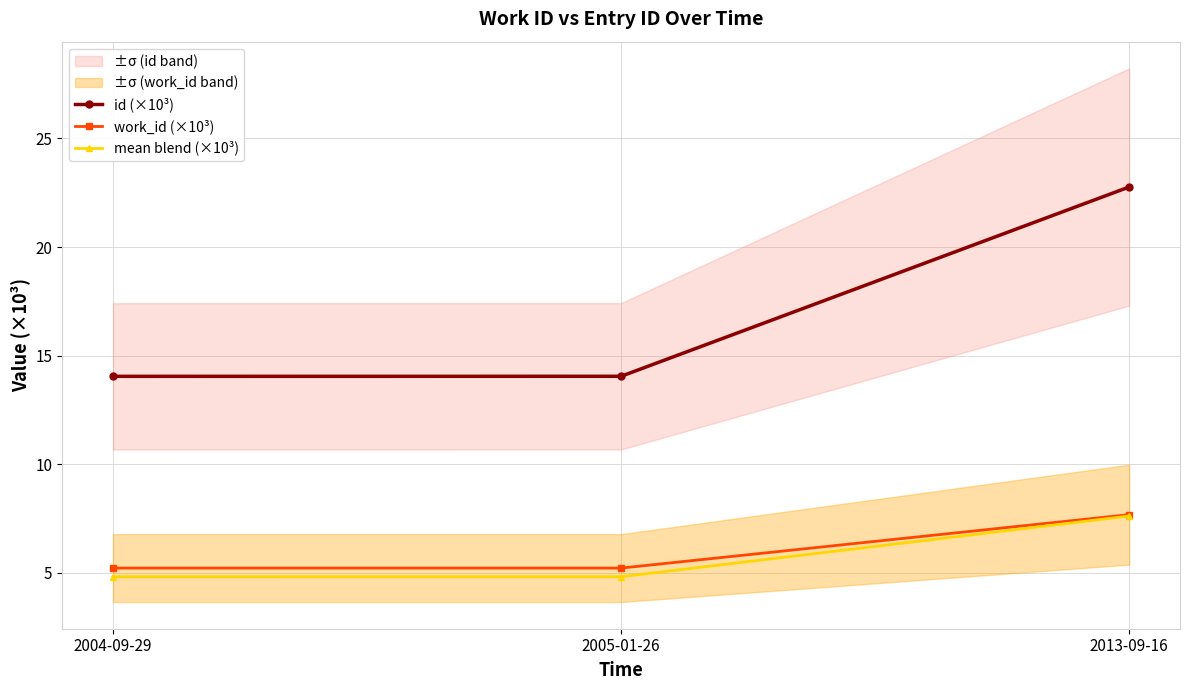

The value of id (×10³) at 2004-09-29 is 14.0. True or false?

True